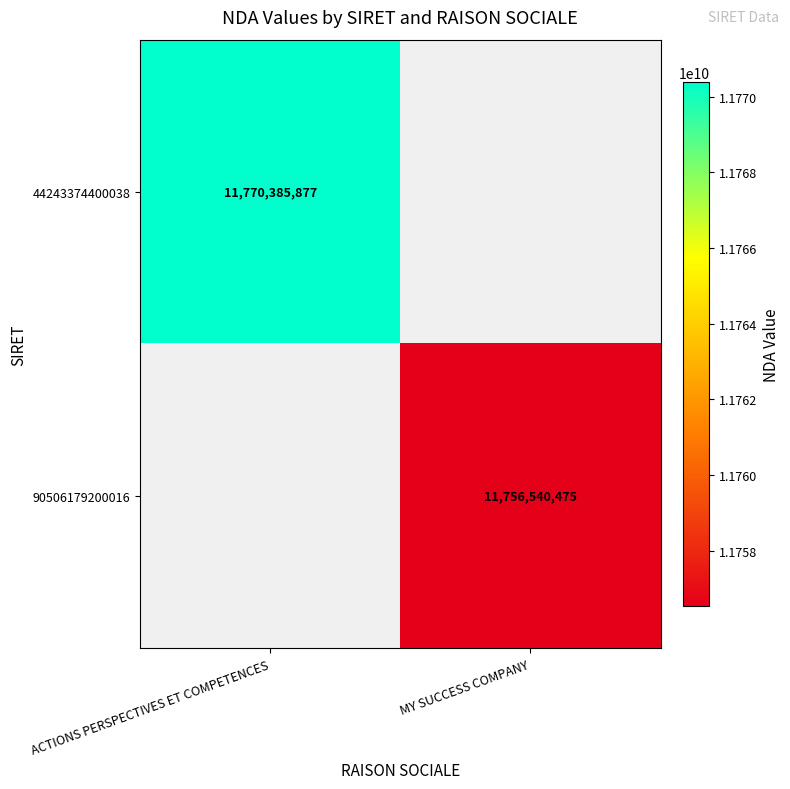

Is it true that 90506179200016 equals 11756540475 at MY SUCCESS COMPANY?

True